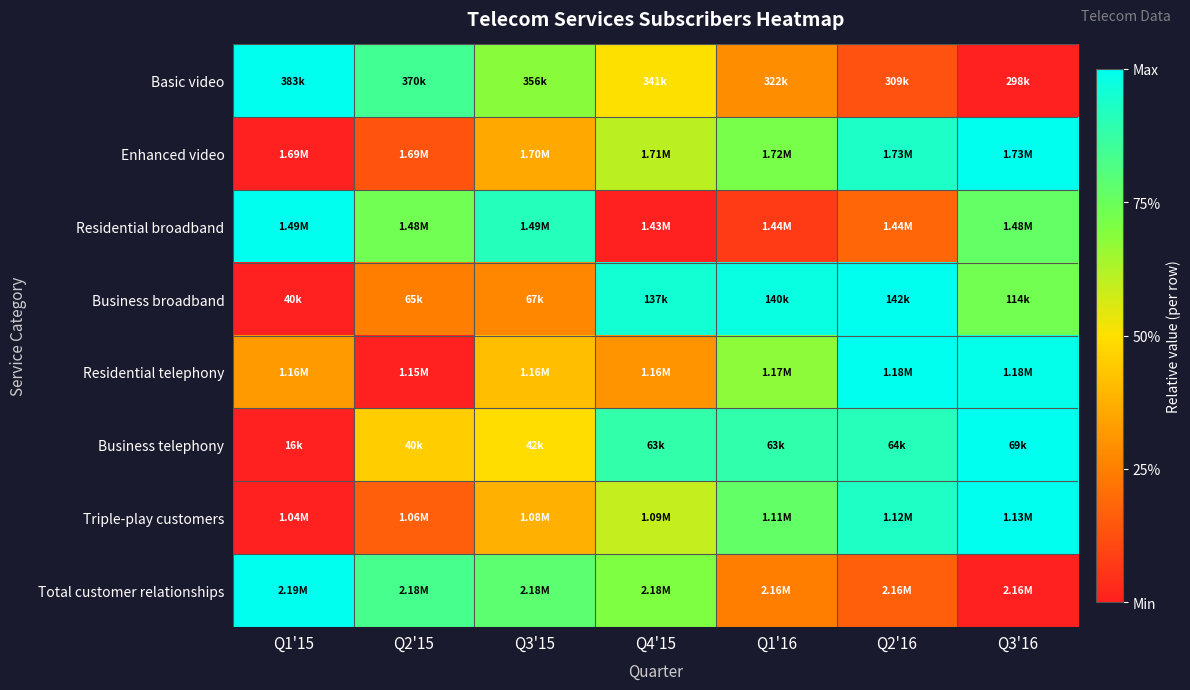

Reading left to right, extract all data points from this chart.

Basic video: Q1'15=1.0	Q2'15=0.8	Q3'15=0.7	Q4'15=0.5	Q1'16=0.3	Q2'16=0.1	Q3'16=0.0
Enhanced video: Q1'15=0.0	Q2'15=0.1	Q3'15=0.4	Q4'15=0.6	Q1'16=0.7	Q2'16=0.9	Q3'16=1.0
Residential broadband: Q1'15=1.0	Q2'15=0.7	Q3'15=0.9	Q4'15=0.0	Q1'16=0.1	Q2'16=0.2	Q3'16=0.8
Business broadband: Q1'15=0.0	Q2'15=0.2	Q3'15=0.3	Q4'15=1.0	Q1'16=1.0	Q2'16=1.0	Q3'16=0.7
Residential telephony: Q1'15=0.3	Q2'15=0.0	Q3'15=0.4	Q4'15=0.3	Q1'16=0.7	Q2'16=1.0	Q3'16=1.0
Business telephony: Q1'15=0.0	Q2'15=0.5	Q3'15=0.5	Q4'15=0.9	Q1'16=0.9	Q2'16=0.9	Q3'16=1.0
Triple-play customers: Q1'15=0.0	Q2'15=0.2	Q3'15=0.4	Q4'15=0.6	Q1'16=0.8	Q2'16=0.9	Q3'16=1.0
Total customer relationships: Q1'15=1.0	Q2'15=0.8	Q3'15=0.8	Q4'15=0.7	Q1'16=0.2	Q2'16=0.2	Q3'16=0.0